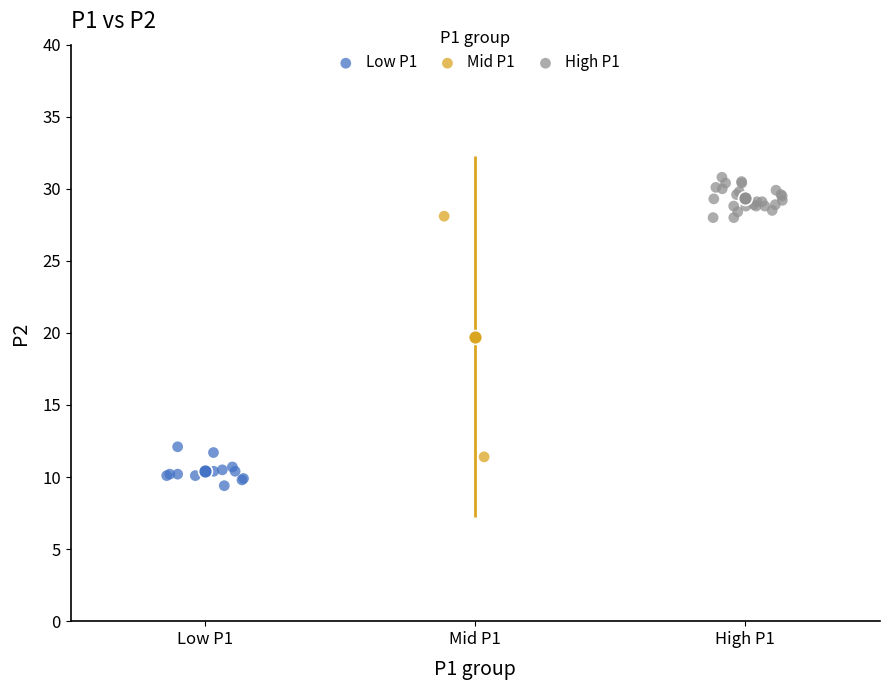

What are all the series names shown in the legend?

Low P1, Mid P1, High P1